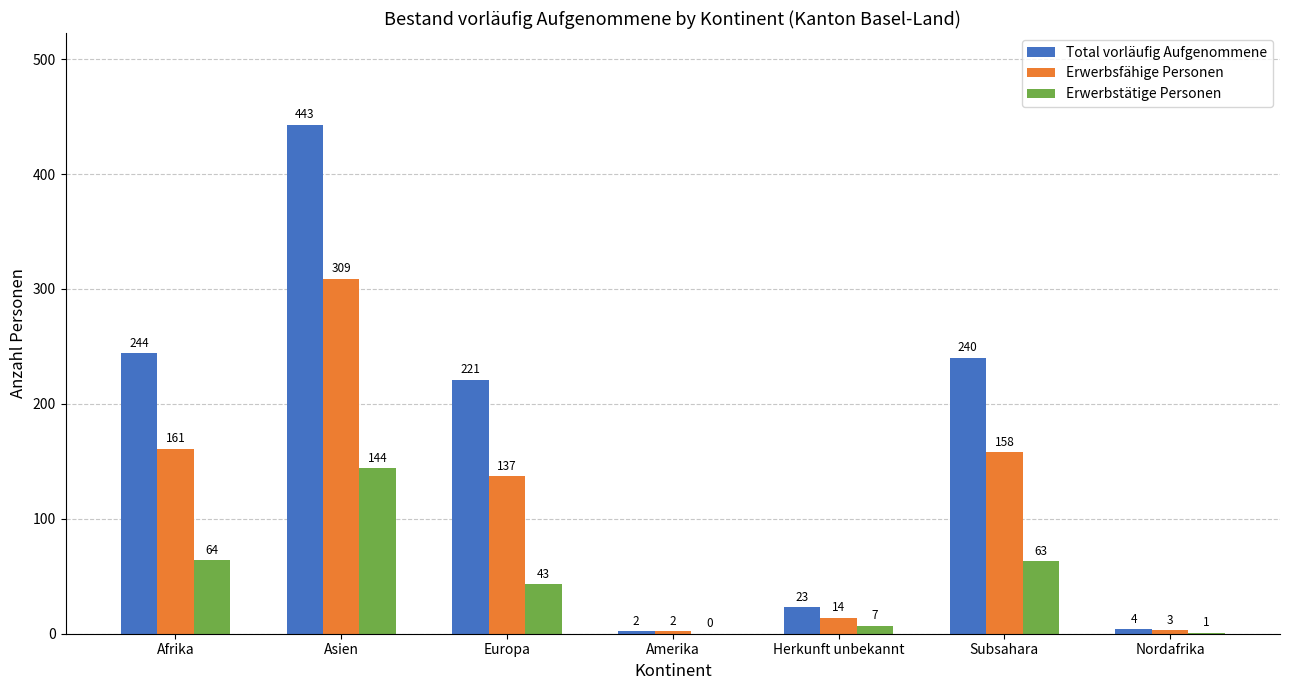

What is the sum of all Erwerbsfähige Personen values?

784